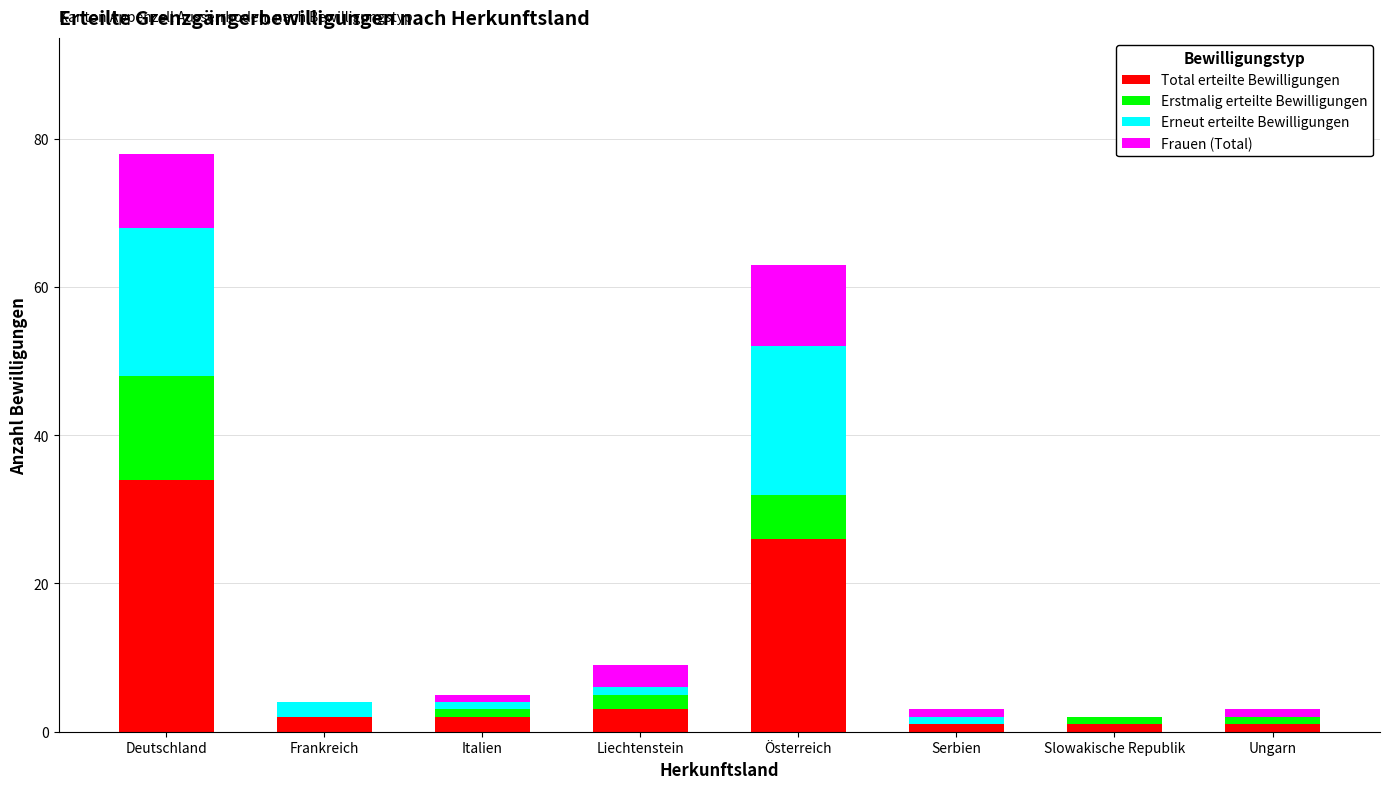

How many categories are shown in the chart?

8